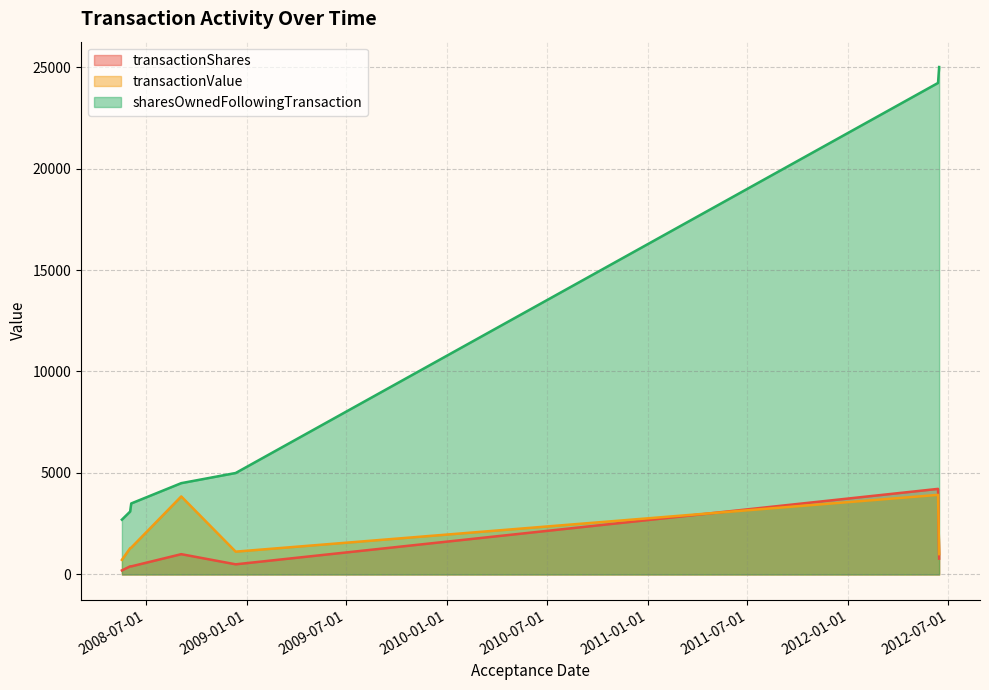

At how many categories does at least one series exceed 7920?

2